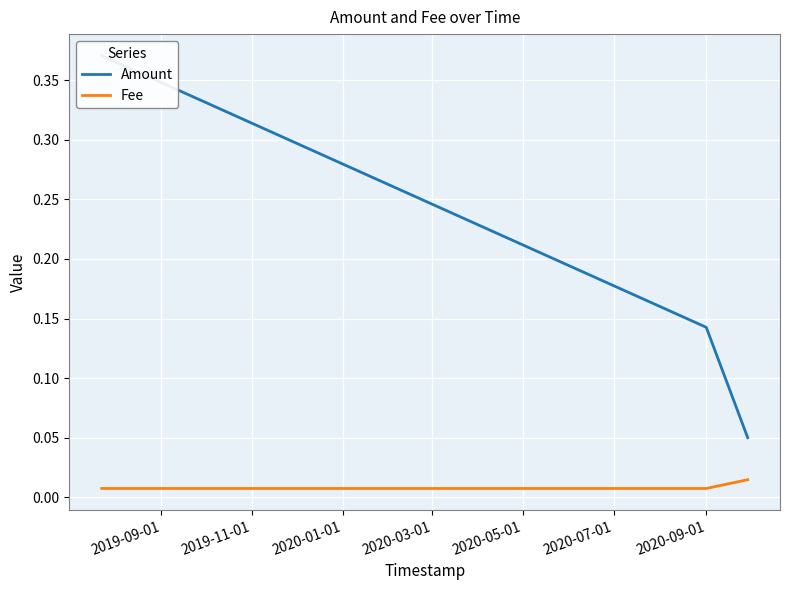

Count the Fee values in the range 0 to 1.

3